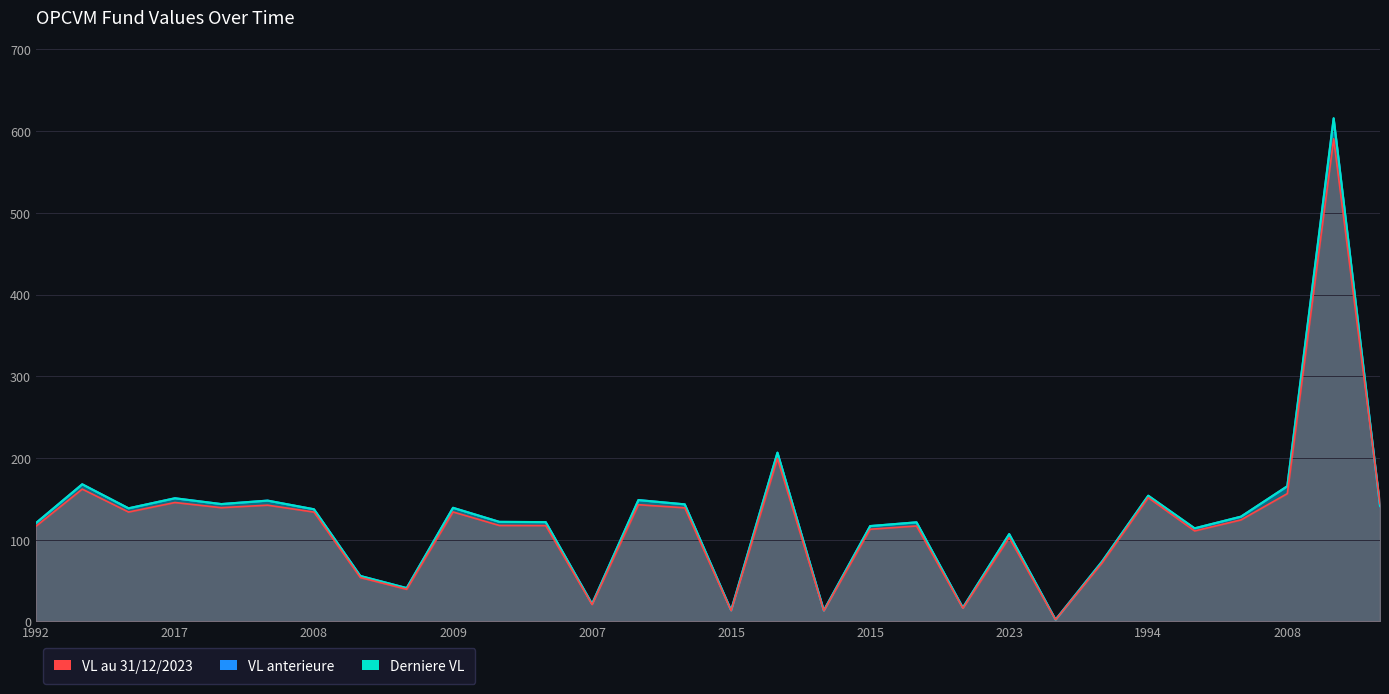

How many distinct data groups are displayed?

3